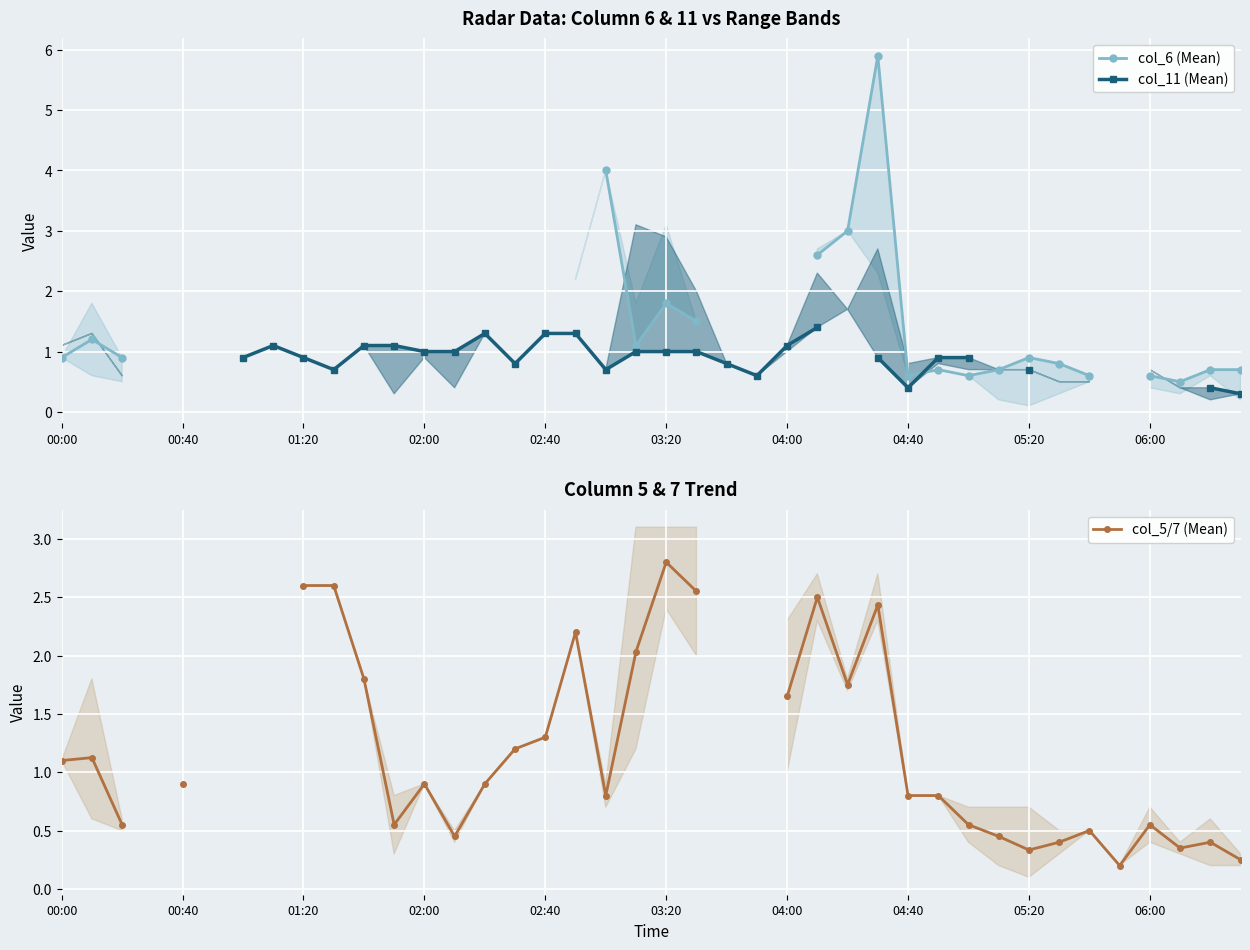

How many interior local valleys does the col_6 (Mean) series have?

4